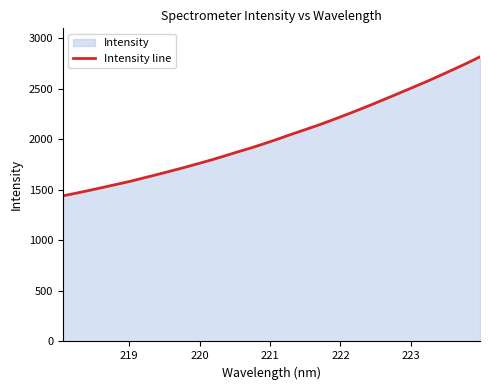

What is the smallest value displayed?

1439.4